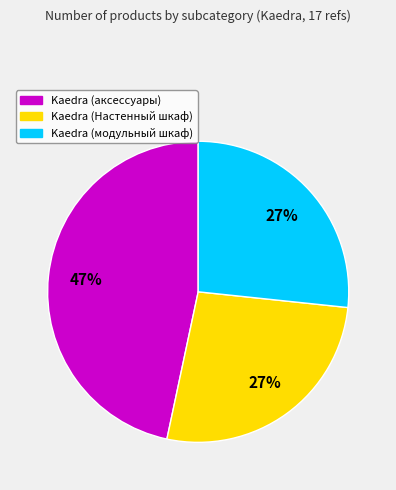

Is the sum of Kaedra (аксессуары) and Kaedra (Настенный шкаф) greater than half?

Yes